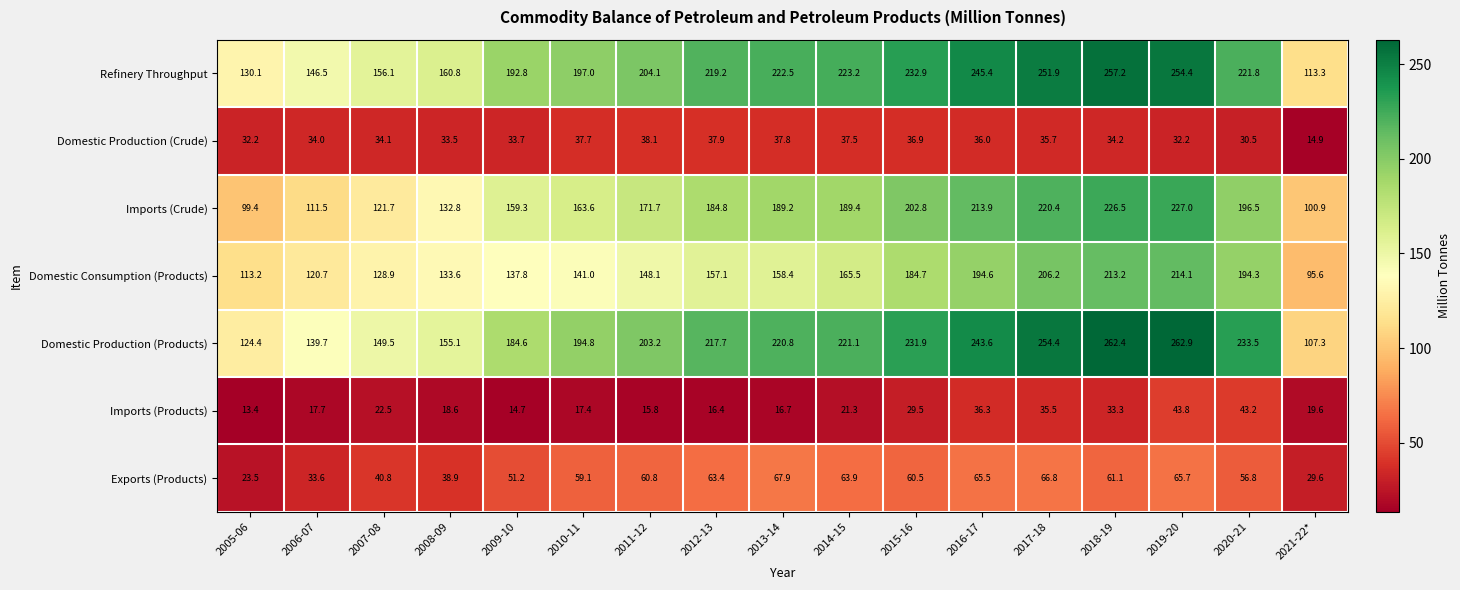

Between 2006-07 and 2008-09, which series saw the biggest shift?

Imports (Crude)